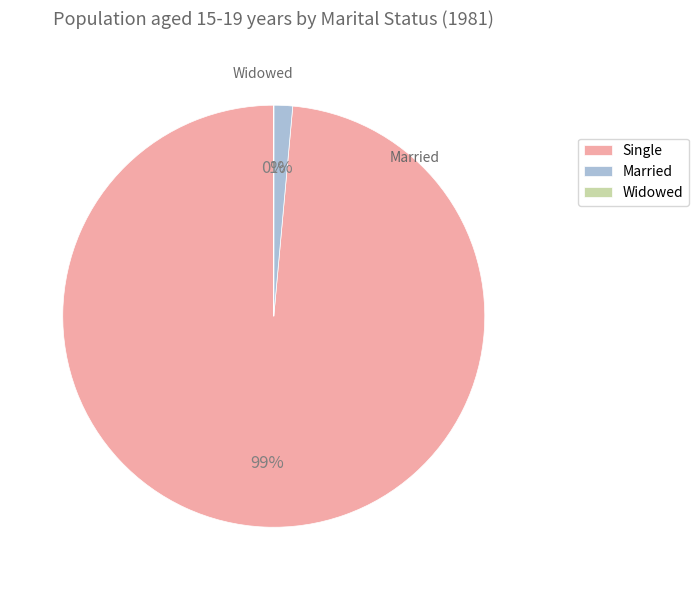

Is it true that Single is 89% of the pie?

False